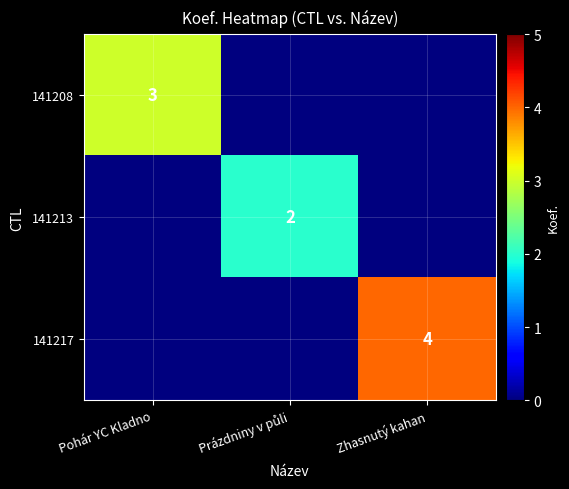

At how many categories does at least one series exceed 3?

1